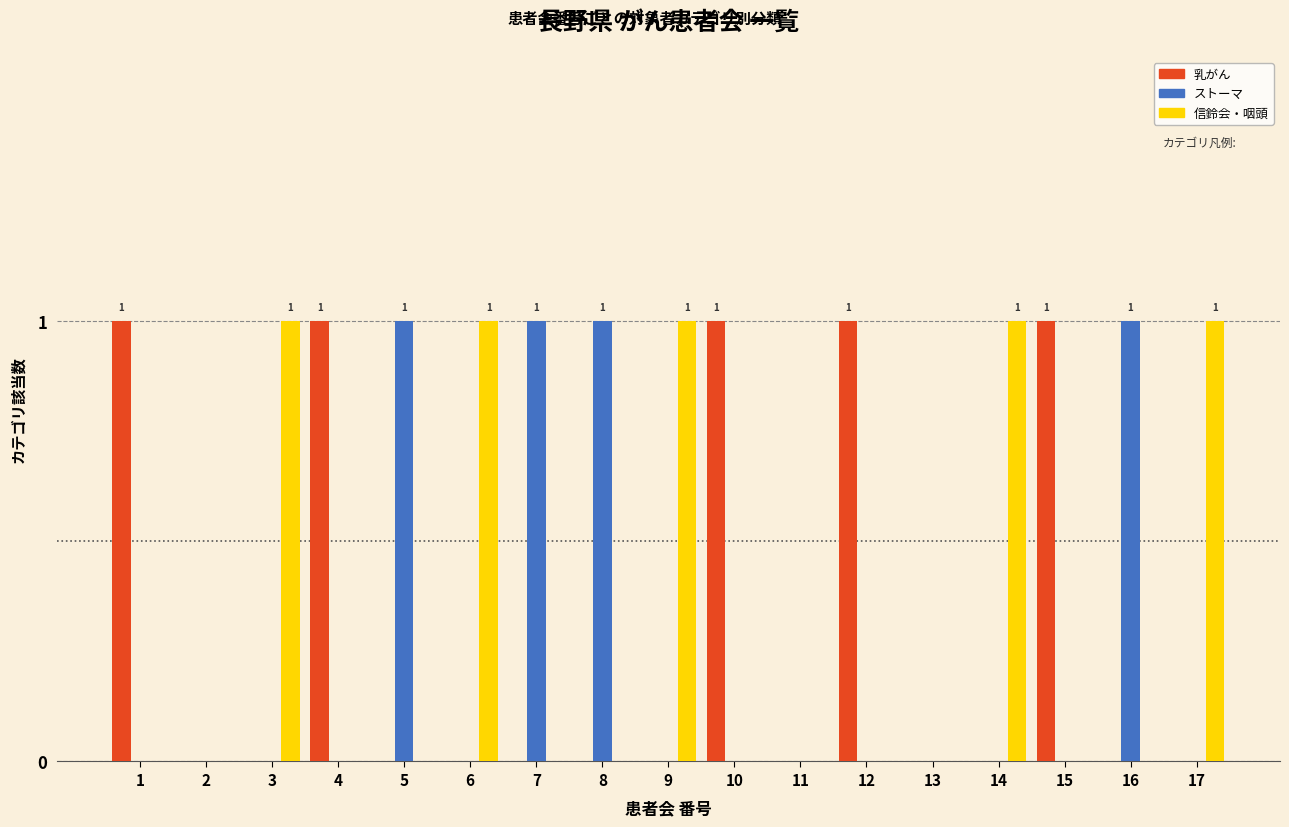

How many data points does each series have?

17